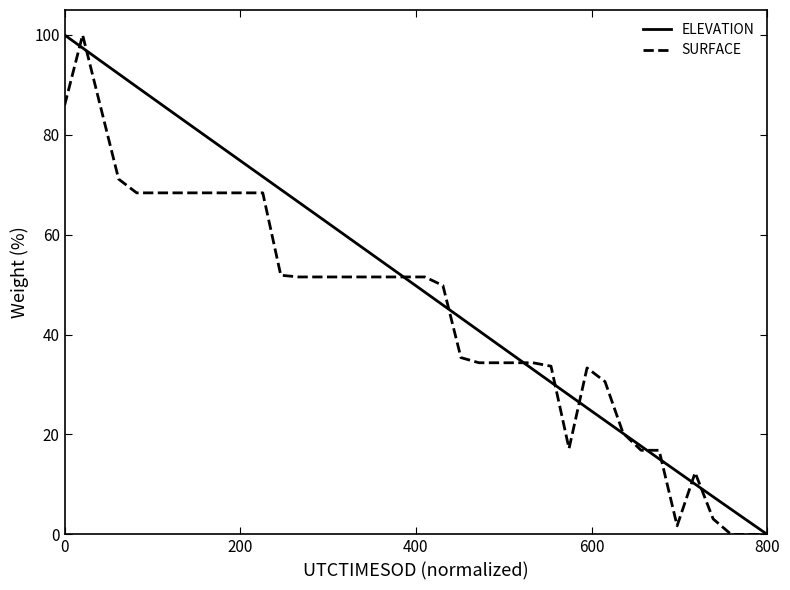

List the series in order of their overall mean, lowest first.

SURFACE, ELEVATION